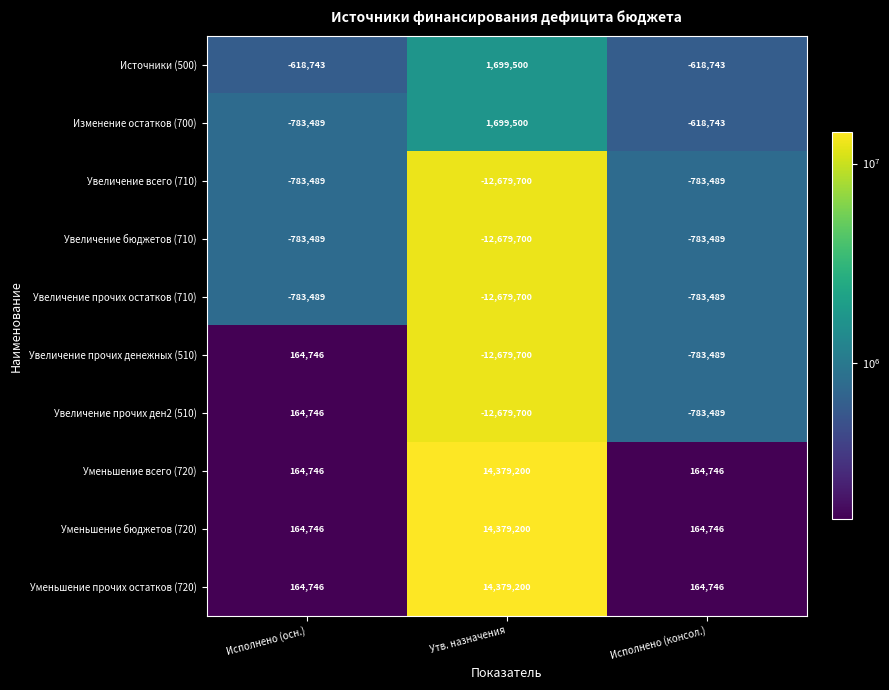

How many Источники (500) values are between -618743 and 1699500?

3